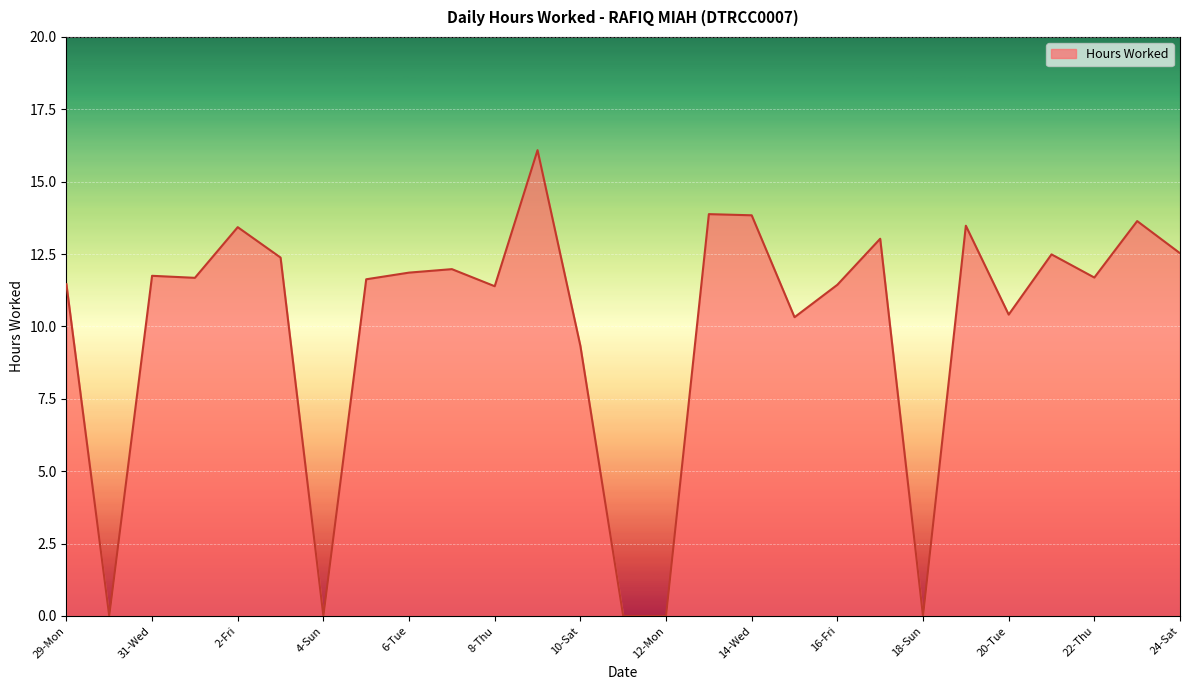

What is the greatest value displayed?

16.1